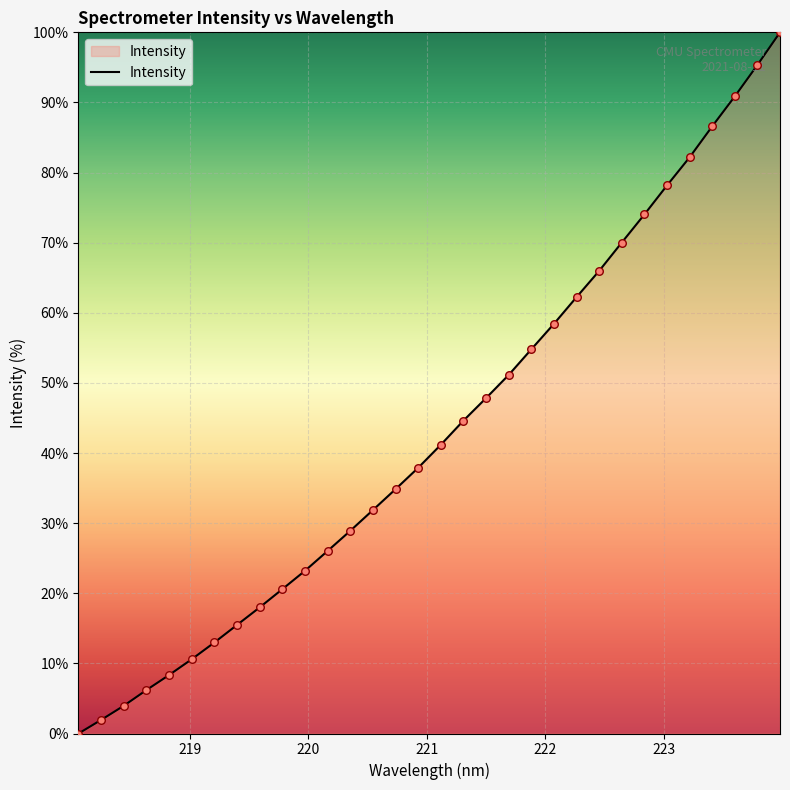

What is the difference between the maximum and minimum values?

100.0